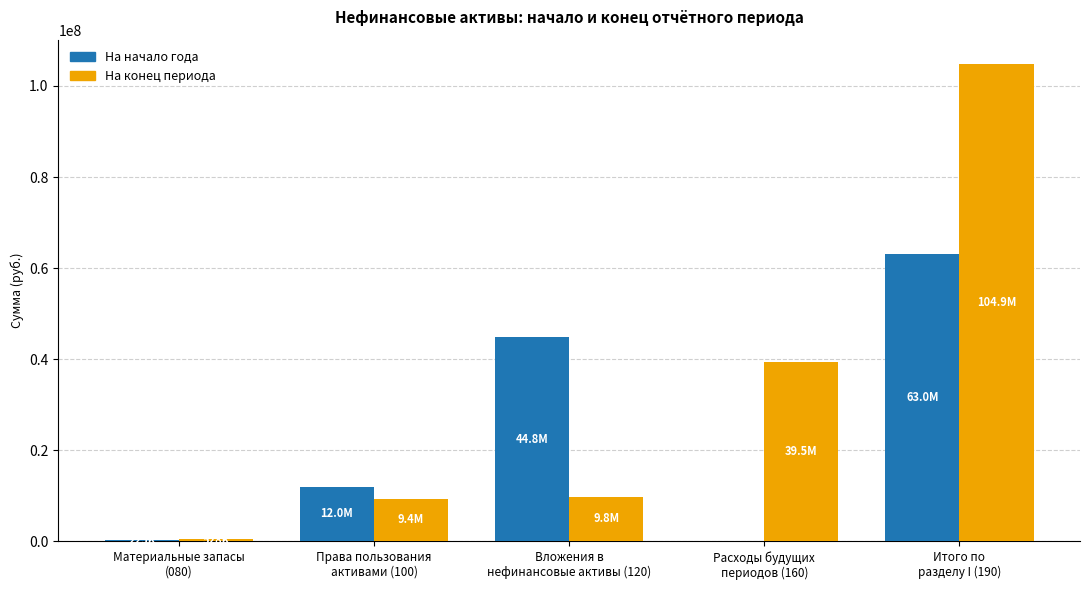

What is the sum of the На начало года values at Расходы будущих
периодов (160) and Права пользования
активами (100)?

11980624.7